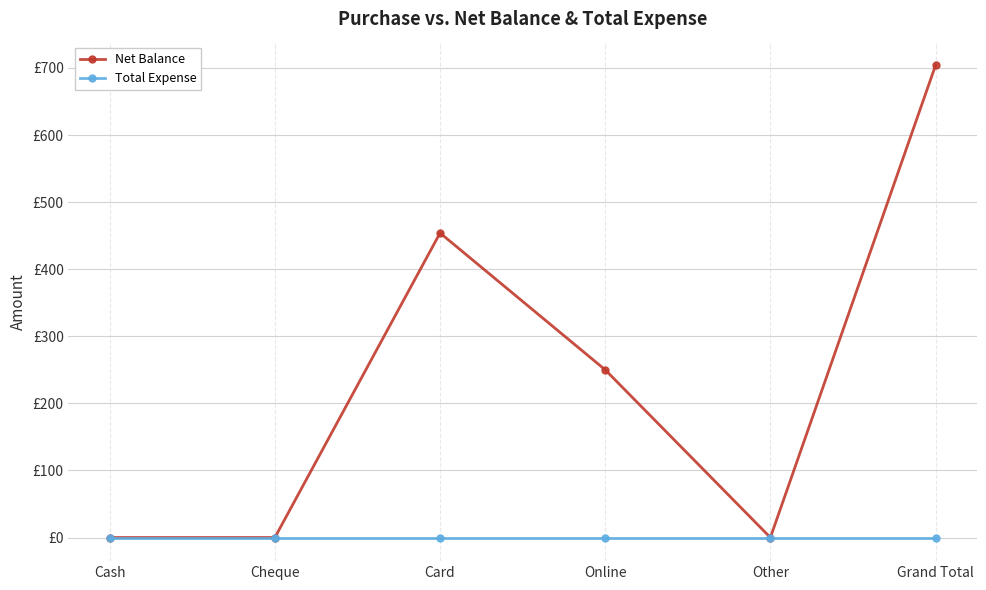

Which series has the largest range (max minus min)?

Net Balance